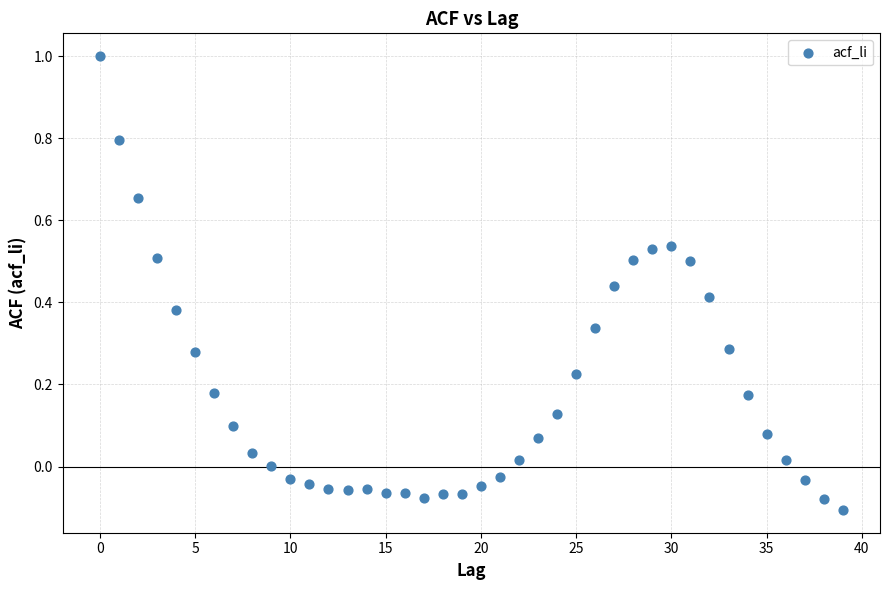

What is the range of Y values (max minus min)?

1.1